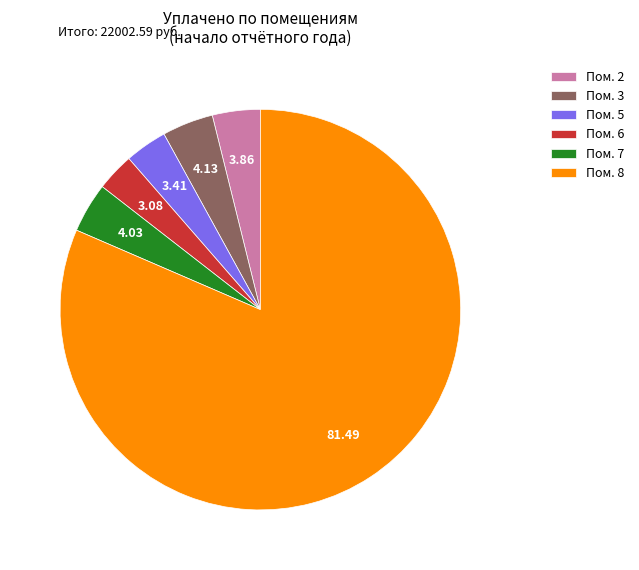

Which has a higher value, Пом. 6 or Пом. 8?

Пом. 8